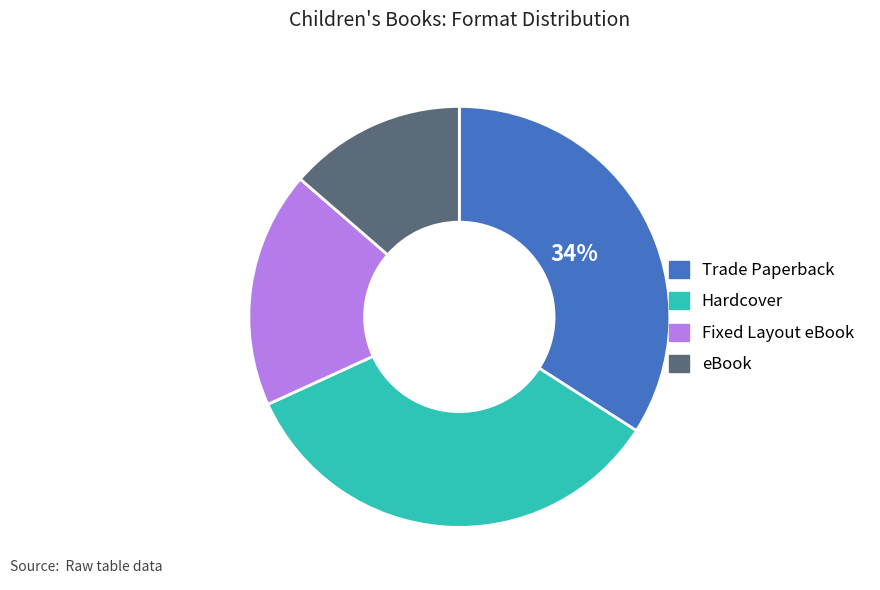

Does any single category account for the majority?

No